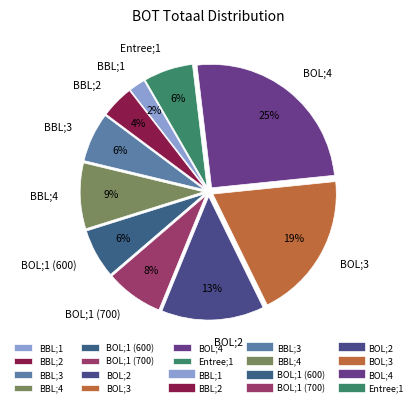

How many slices are in this pie chart?

10